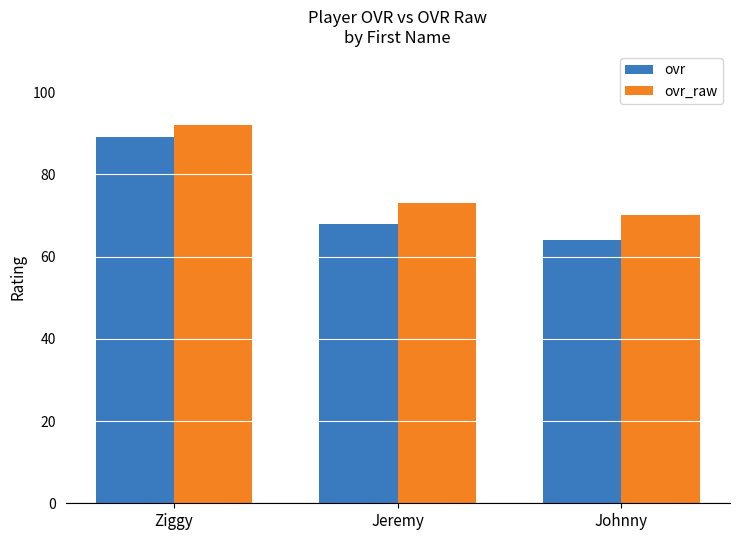

The ovr series shows 37 at Jeremy. True or false?

False